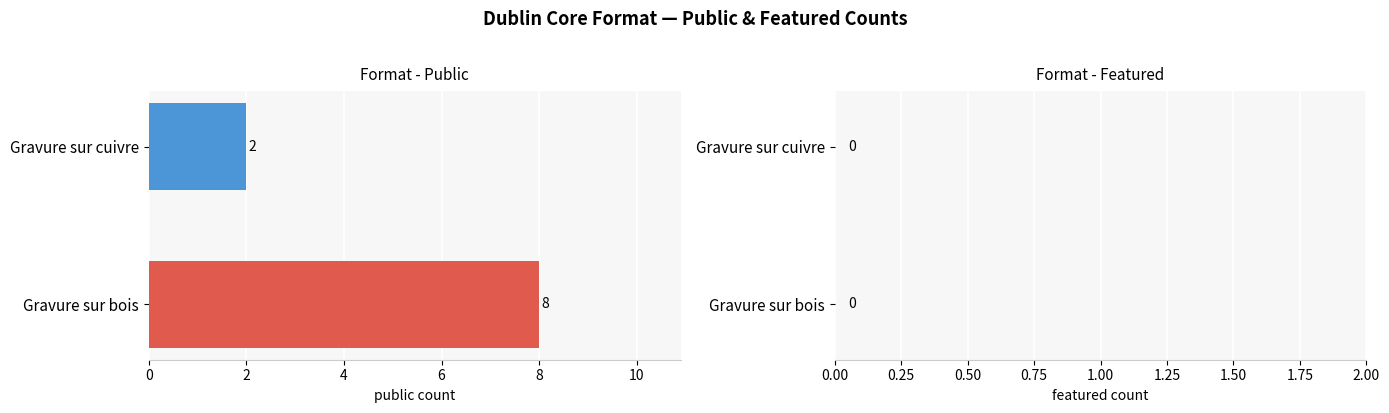

What is the greatest value displayed?

8